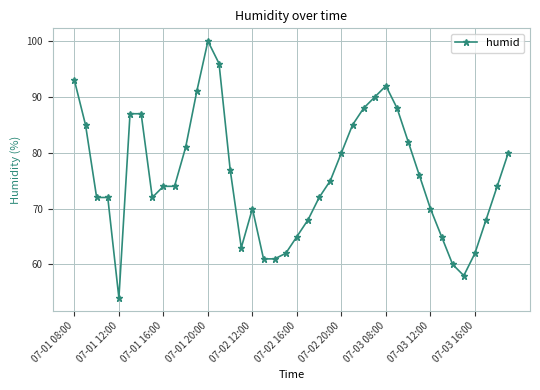

What is the smallest value displayed?

54